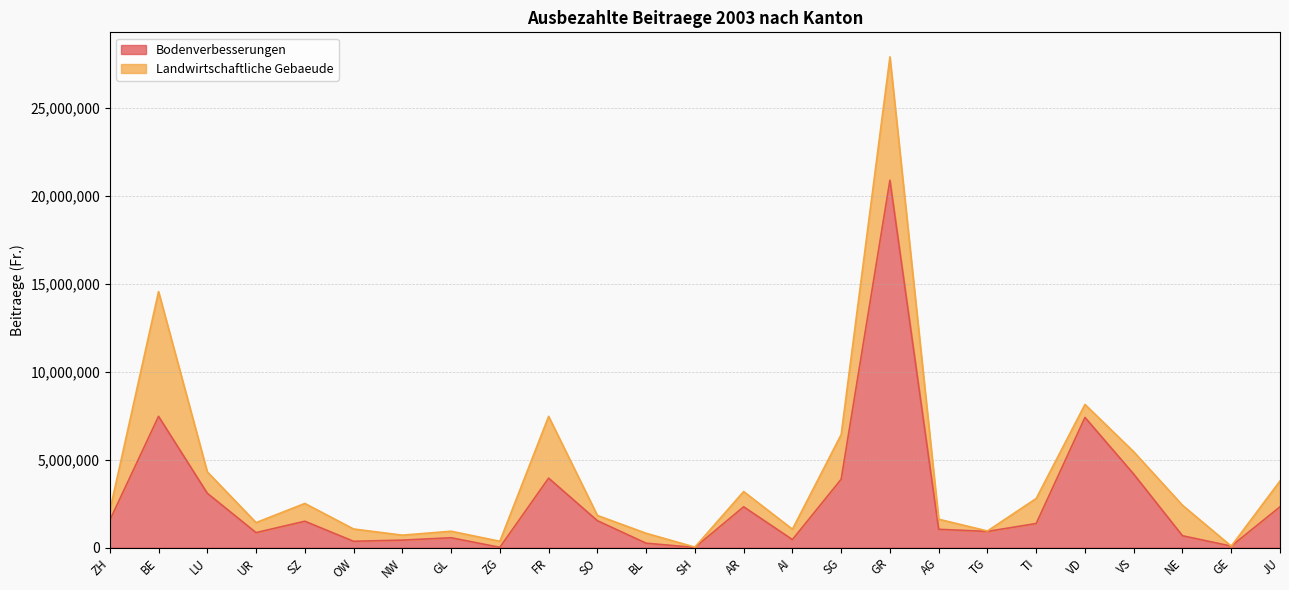

What is the label of the 16th point from the left?

SG